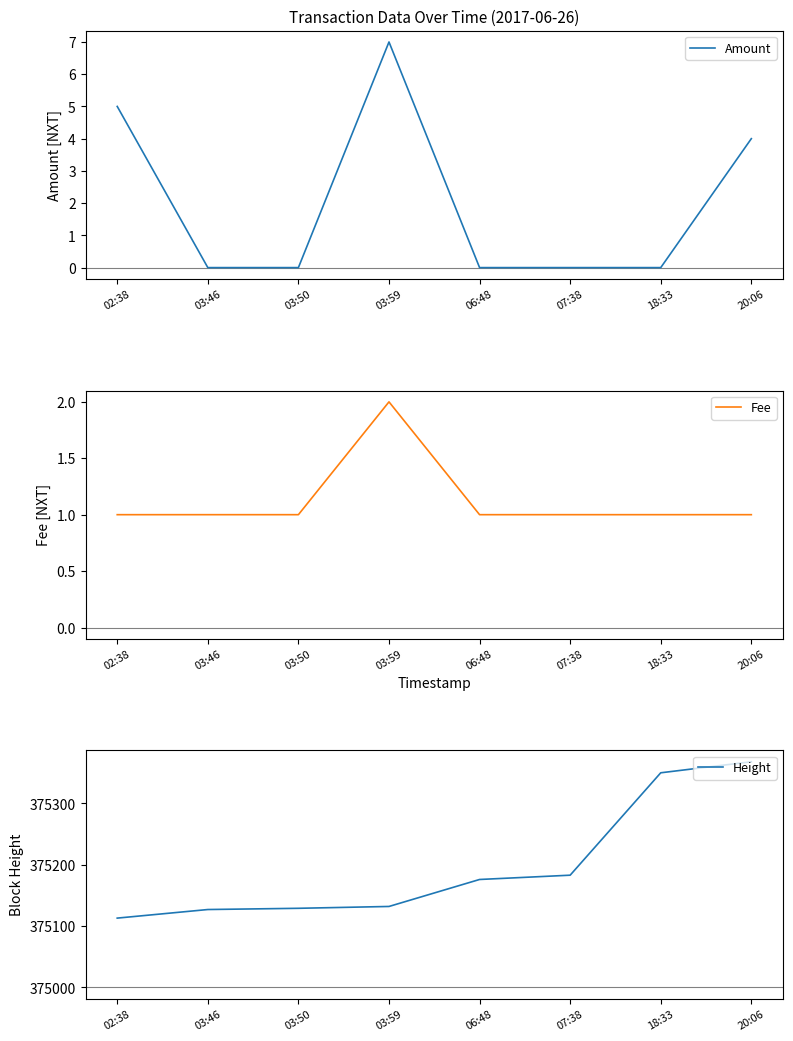

What is the total value across all series at 20:06?

375373